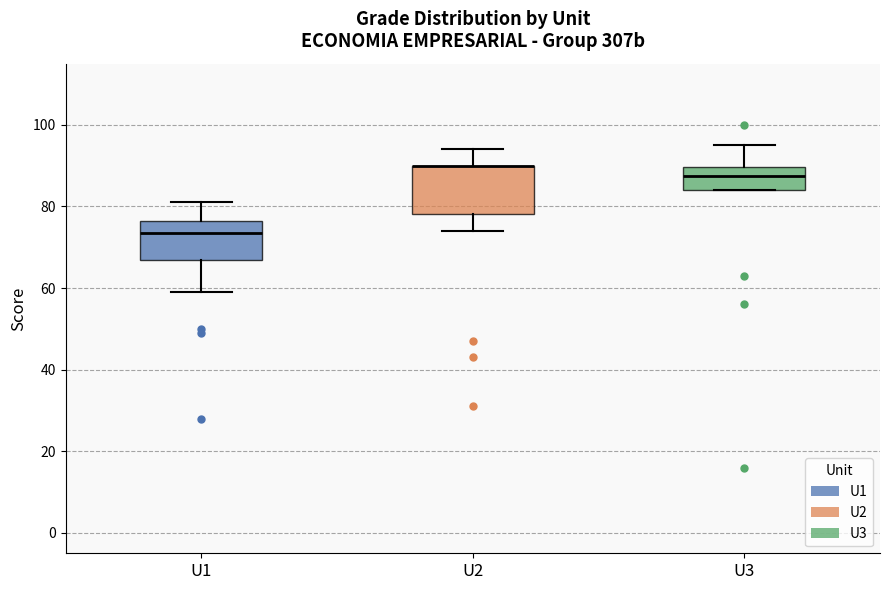

Reading left to right, read every box against the y-axis: the position of its median line, the range the box covers, and the ends of its whiskers. The values are not printed on the chart, so give them approximately, as read against the axis.

U1: median 74, box 66 to 76, whiskers 60 to 82
U2: median 90 (drawn on the box's upper edge), box 78 to 90, whiskers 74 to 94
U3: median 88, box 84 to 90, whiskers 84 to 96